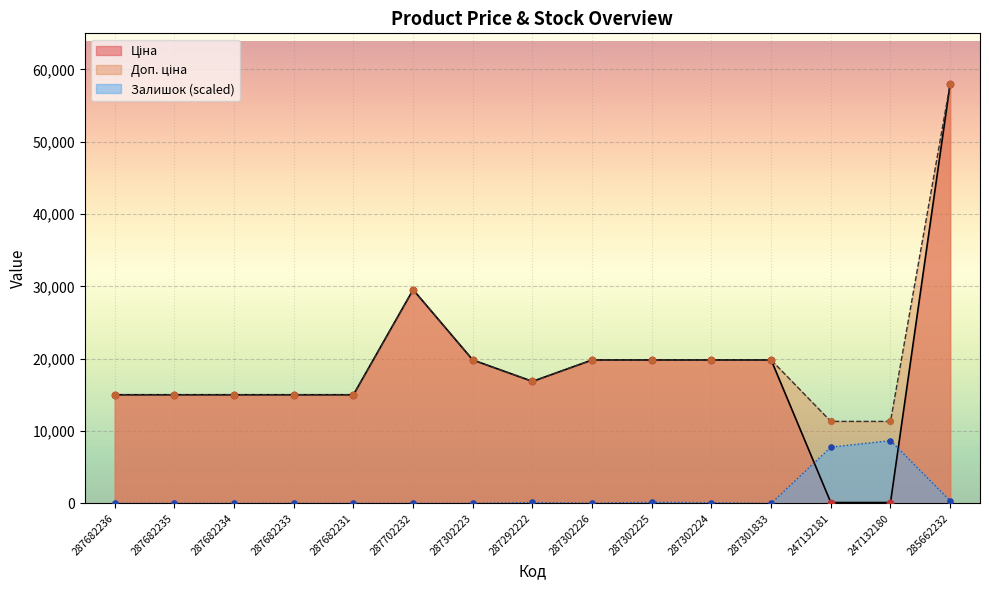

Which series contains the highest Y value?

Ціна